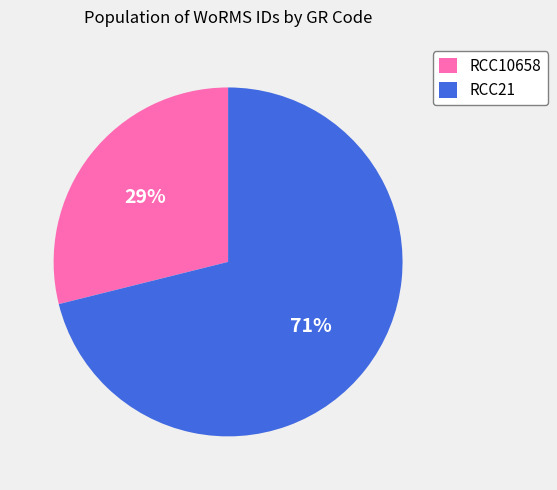

To the nearest percent, what is the difference between the RCC21 and RCC10658 slice percentages?

42%